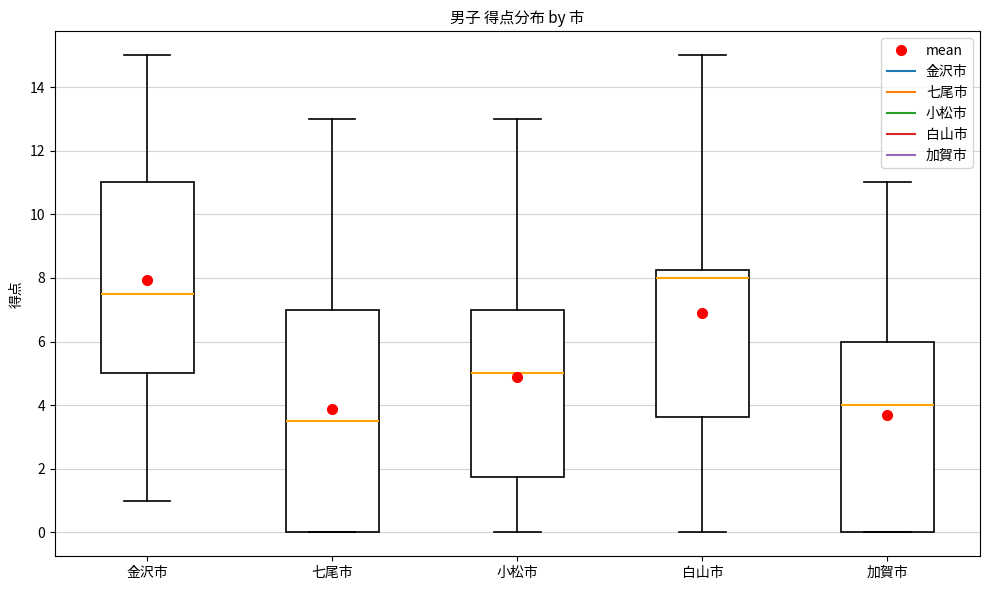

Where does the upper whisker of the box for 七尾市 end on the y-axis? The values are not printed on the chart, so give them approximately, as read against the axis.

13.0